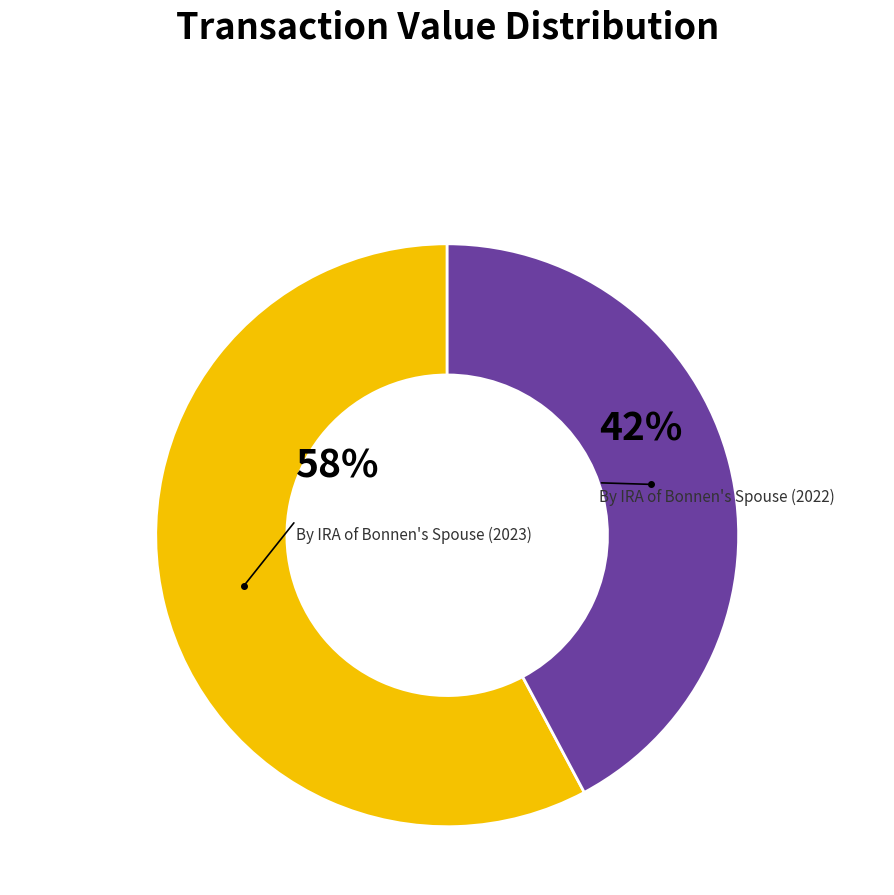

Is there any slice that represents more than half of the pie?

Yes